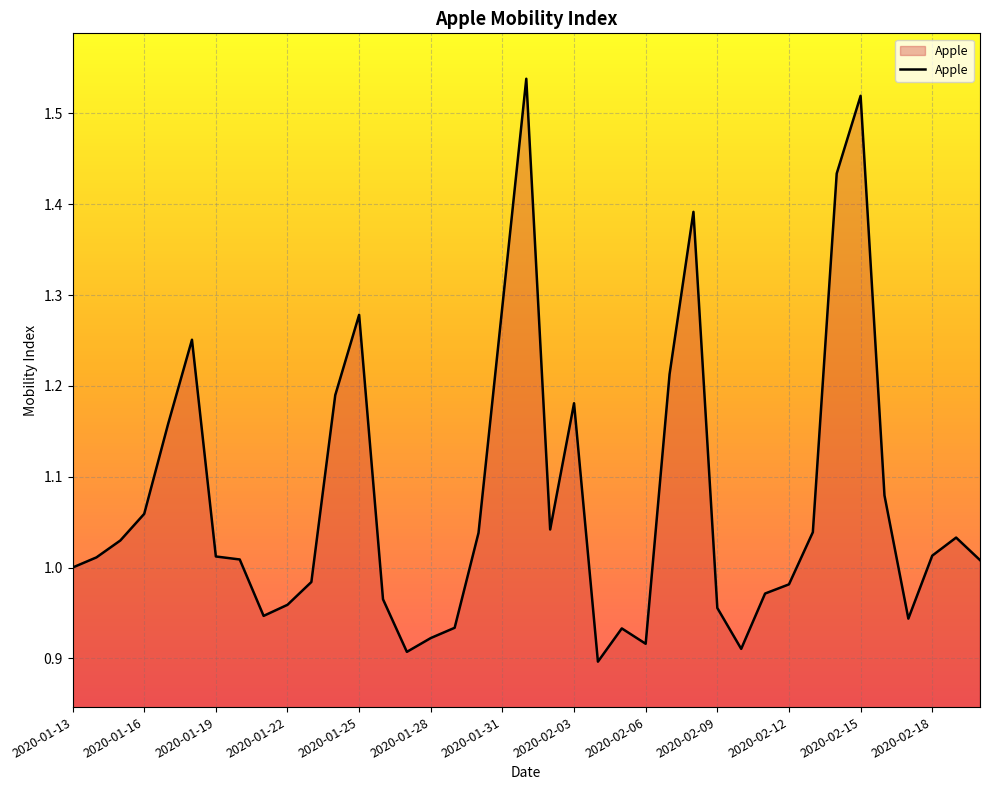

How many lines are shown in the chart?

1